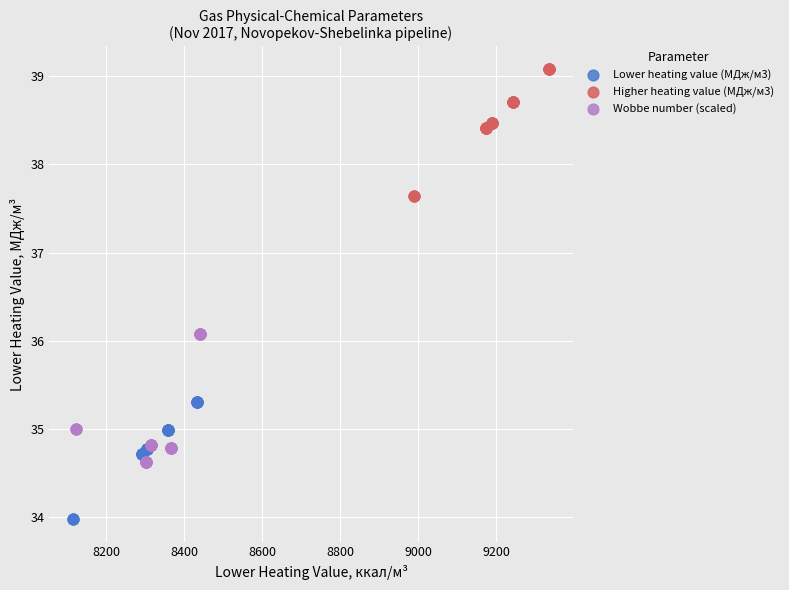

Which series reaches the minimum Y coordinate?

Lower heating value (МДж/м3)